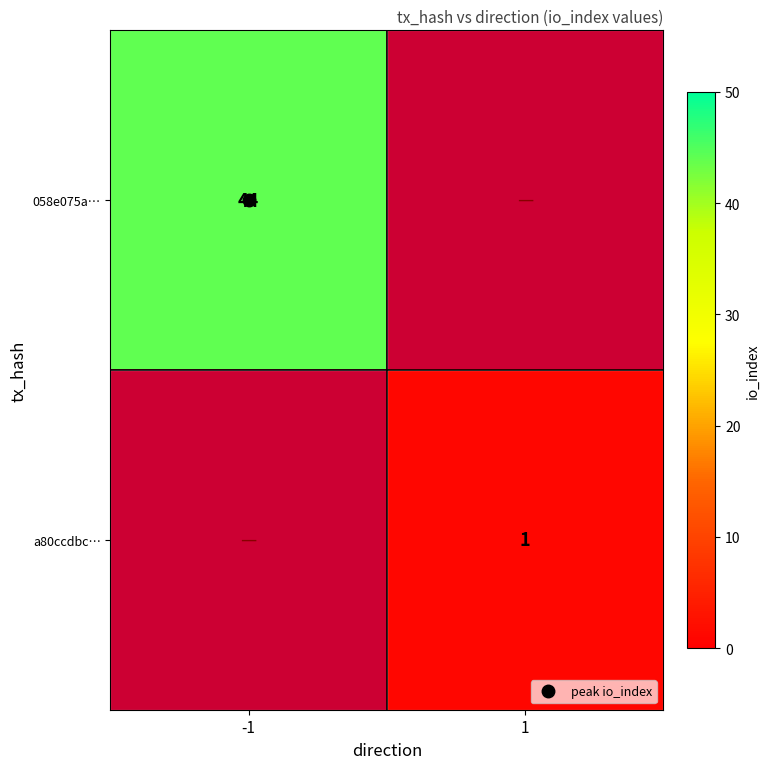

Is it true that a80ccdbc… equals 1.0 at 1?

True